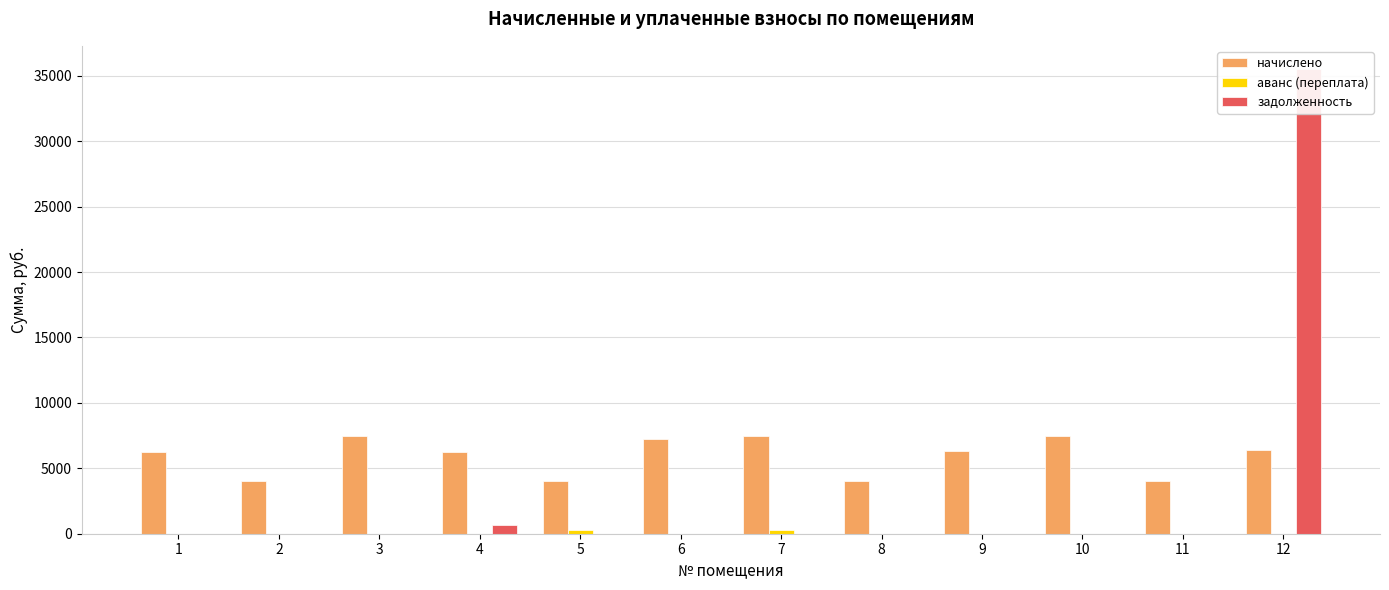

What is the maximum value for задолженность?

35512.0